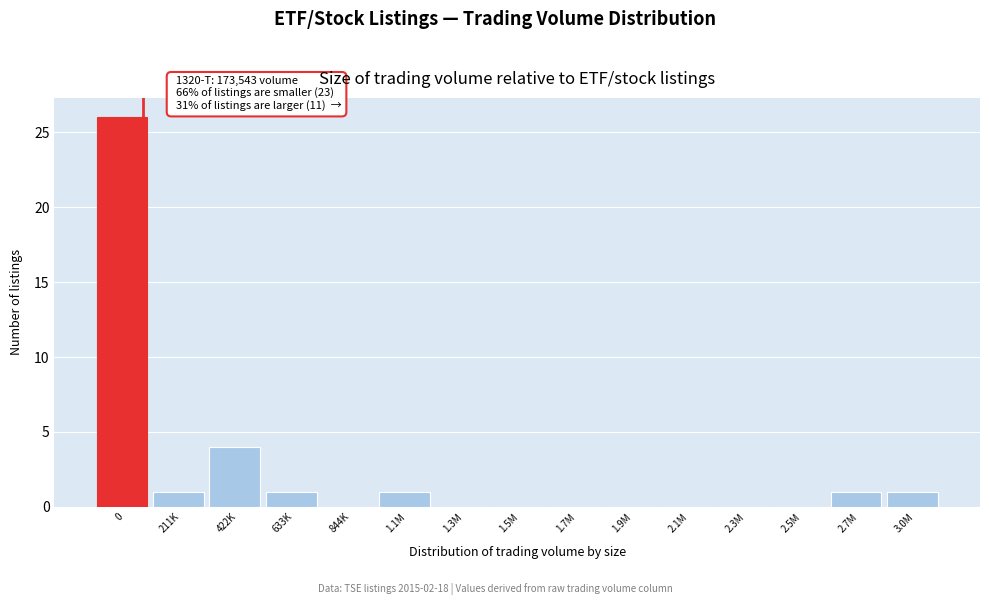

Reading right to left, transcribe all the data shown in this chart.

3.0M=1	2.7M=1	2.5M=0	2.3M=0	2.1M=0	1.9M=0	1.7M=0	1.5M=0	1.3M=0	1.1M=1	844K=0	633K=1	422K=4	211K=1	0=26